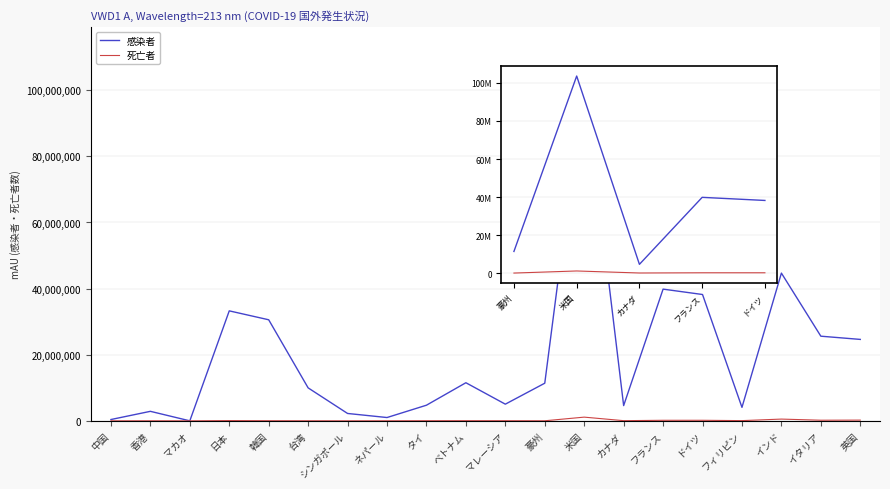

Which series has the largest total across all categories?

感染者